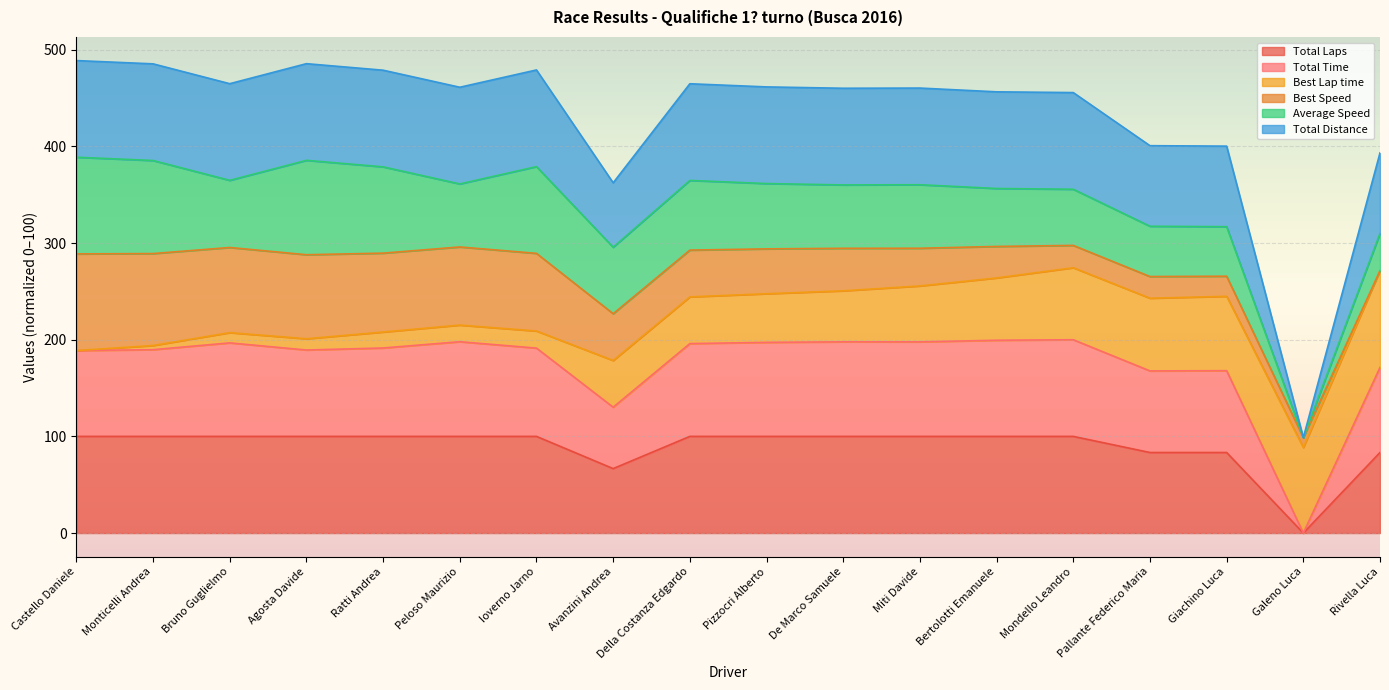

Does the chart display data point markers on the line(s)?

No